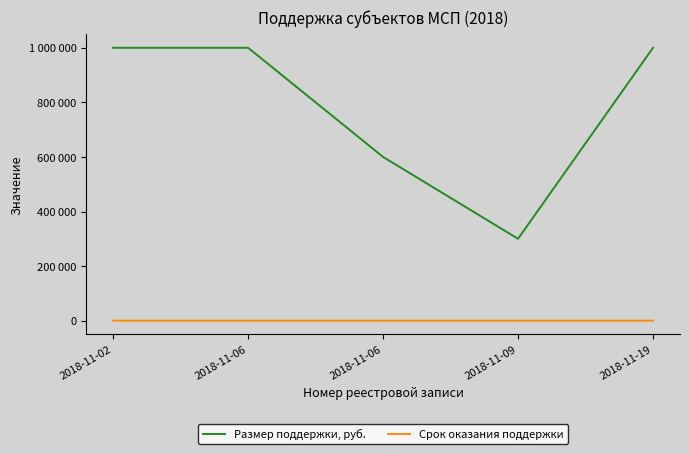

True or false: Размер поддержки, руб. has more than 0 interior local peaks.

False